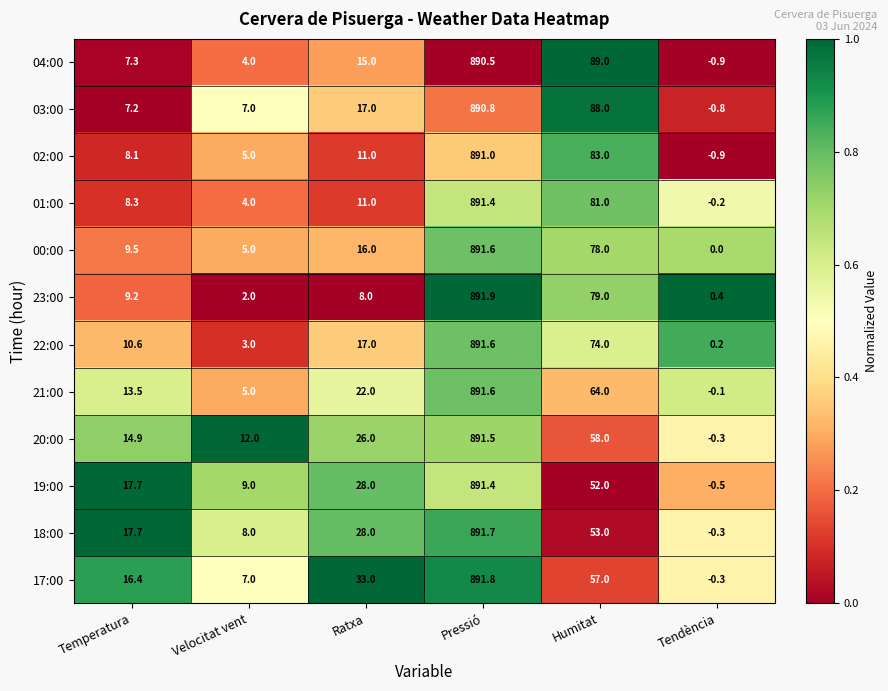

What is the difference between the 01:00 values at Velocitat vent and Temperatura?

4.3